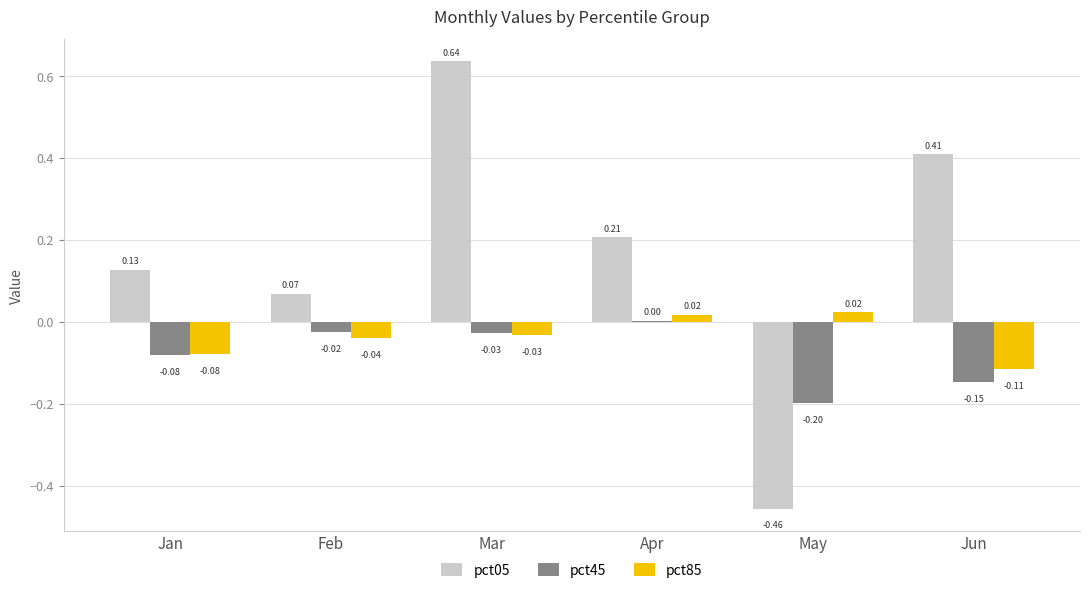

Between Jan and Jun, which series saw the biggest shift?

pct05